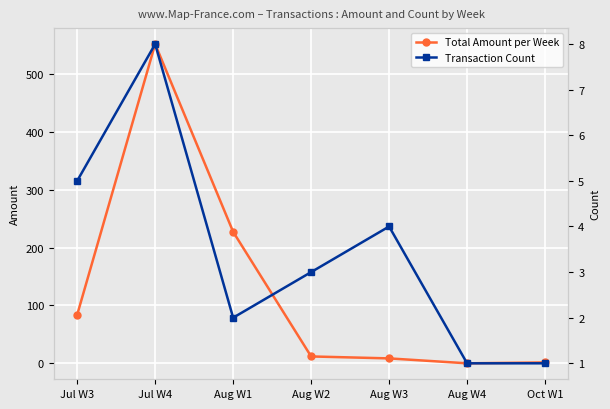

What is the label of the 4th point from the right?

Aug W2